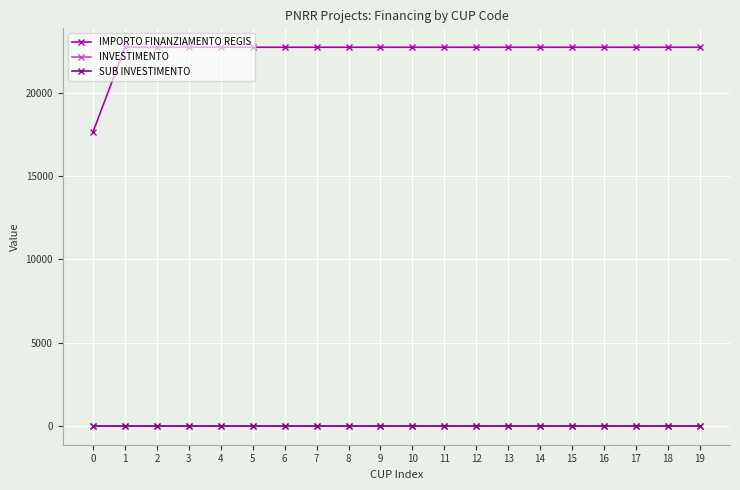

True or false: SUB INVESTIMENTO and IMPORTO FINANZIAMENTO REGIS cross at least once.

False